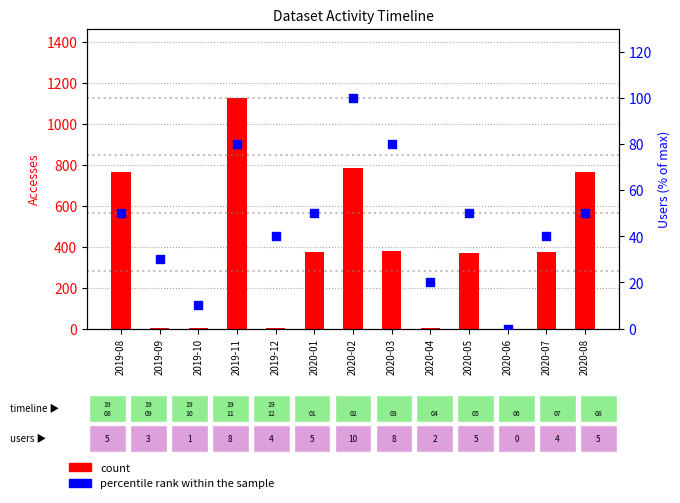

Which series contains the highest Y value?

count